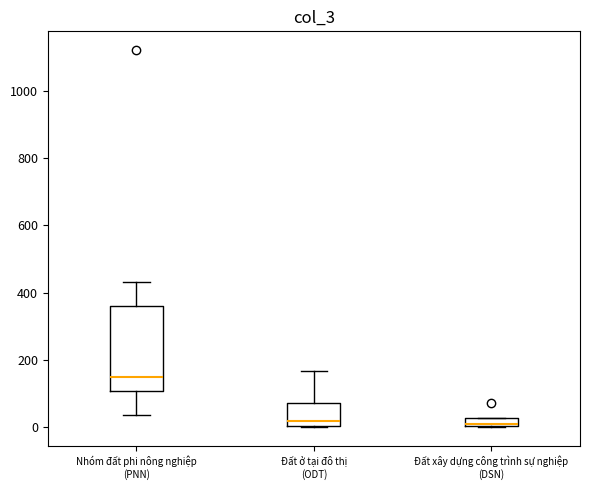

Comparing the boxes themselves (not the whiskers), which one is the tallest?

Nhóm đất phi nông nghiệp (PNN)